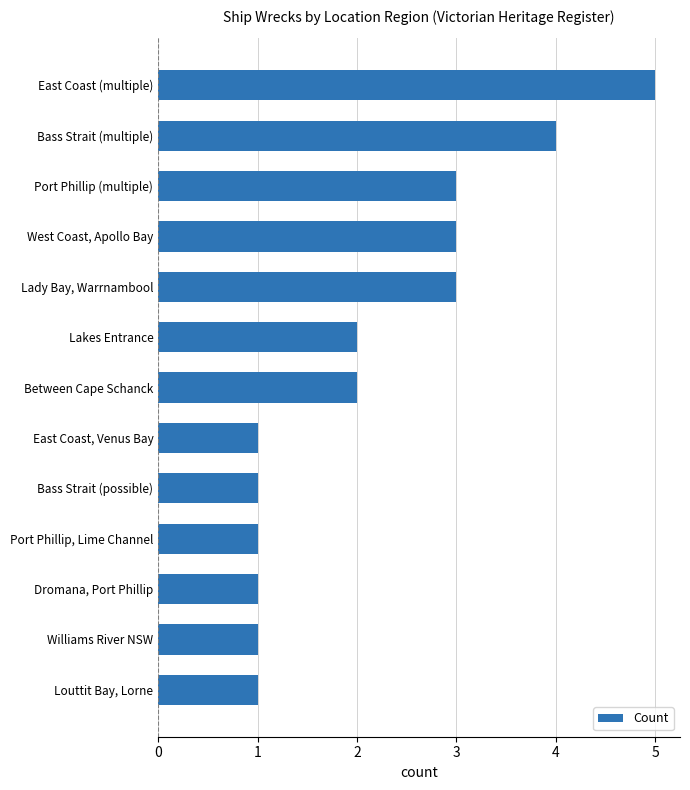

How many bars are there in total?

13